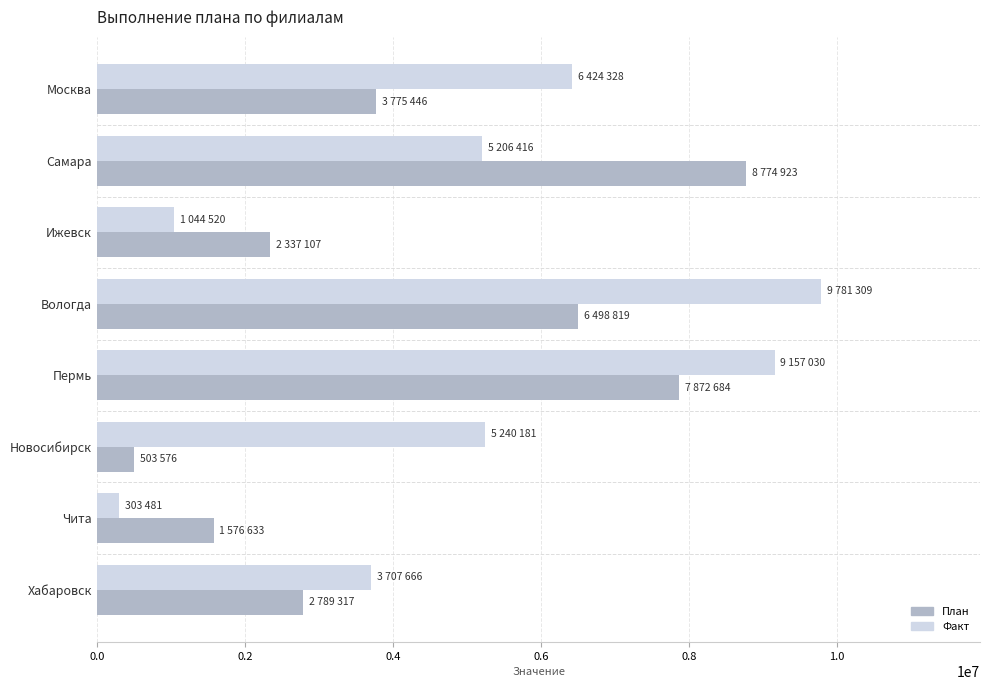

What is the difference between the highest and lowest values at Новосибирск?

4736605